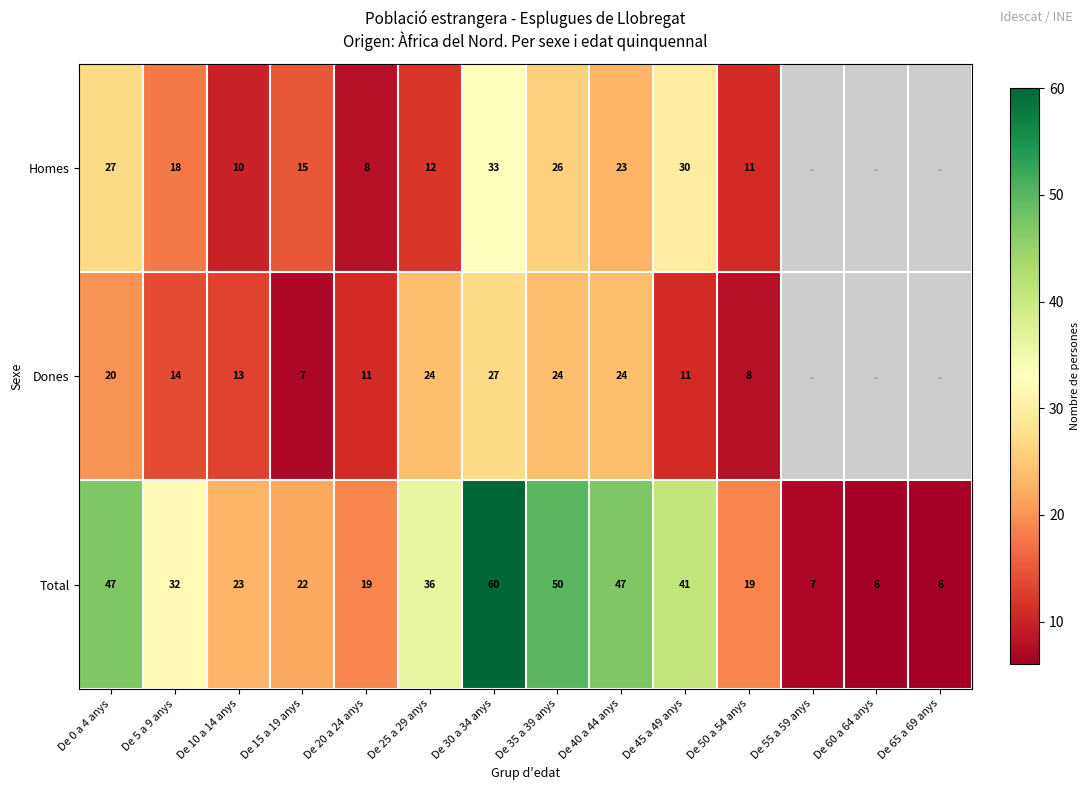

At De 30 a 34 anys, list the series in order from largest to smallest.

Total, Homes, Dones